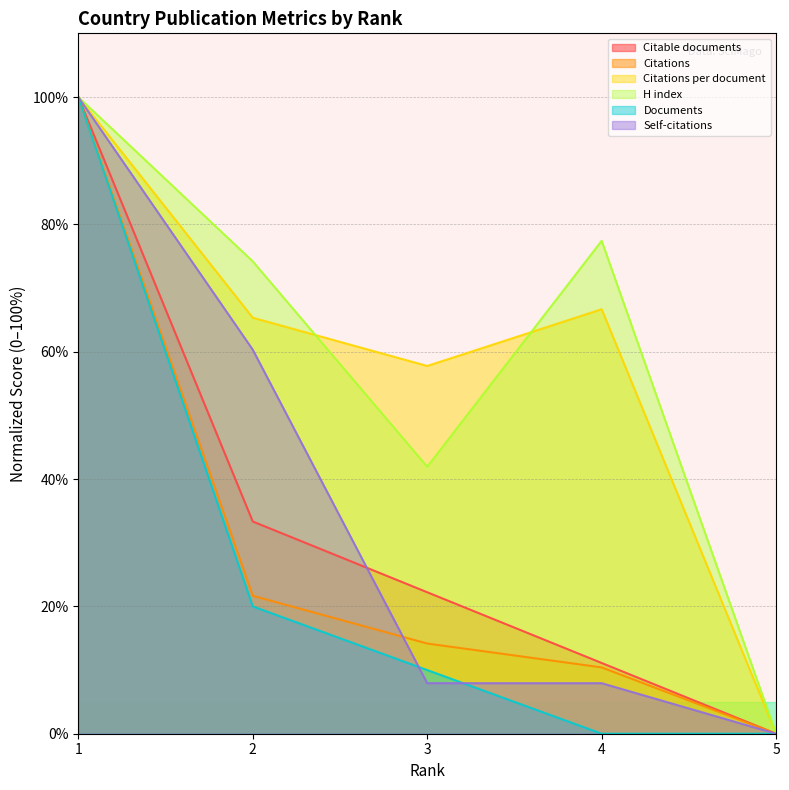

Between 1 and 5, which series saw the biggest shift?

Citable documents